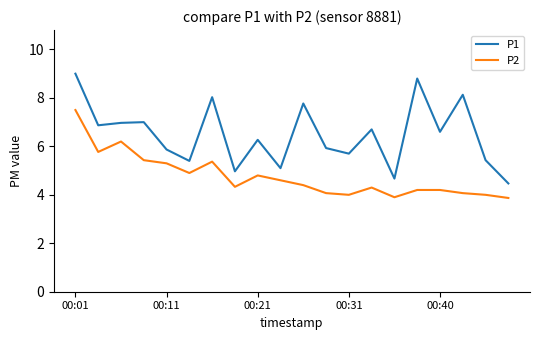

List the series in order of their overall mean, highest first.

P1, P2